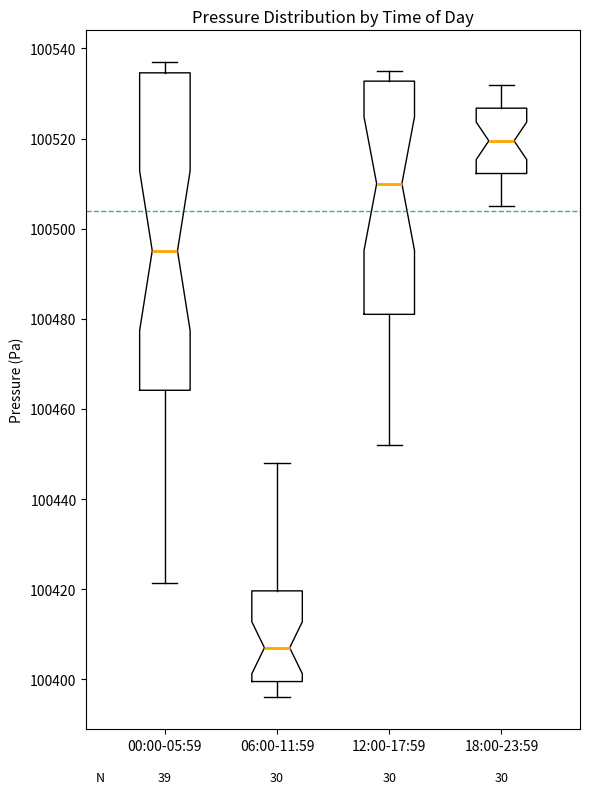

Where is the lower edge of the box for 18:00-23:59 on the y-axis? The values are not printed on the chart, so give them approximately, as read against the axis.

100512